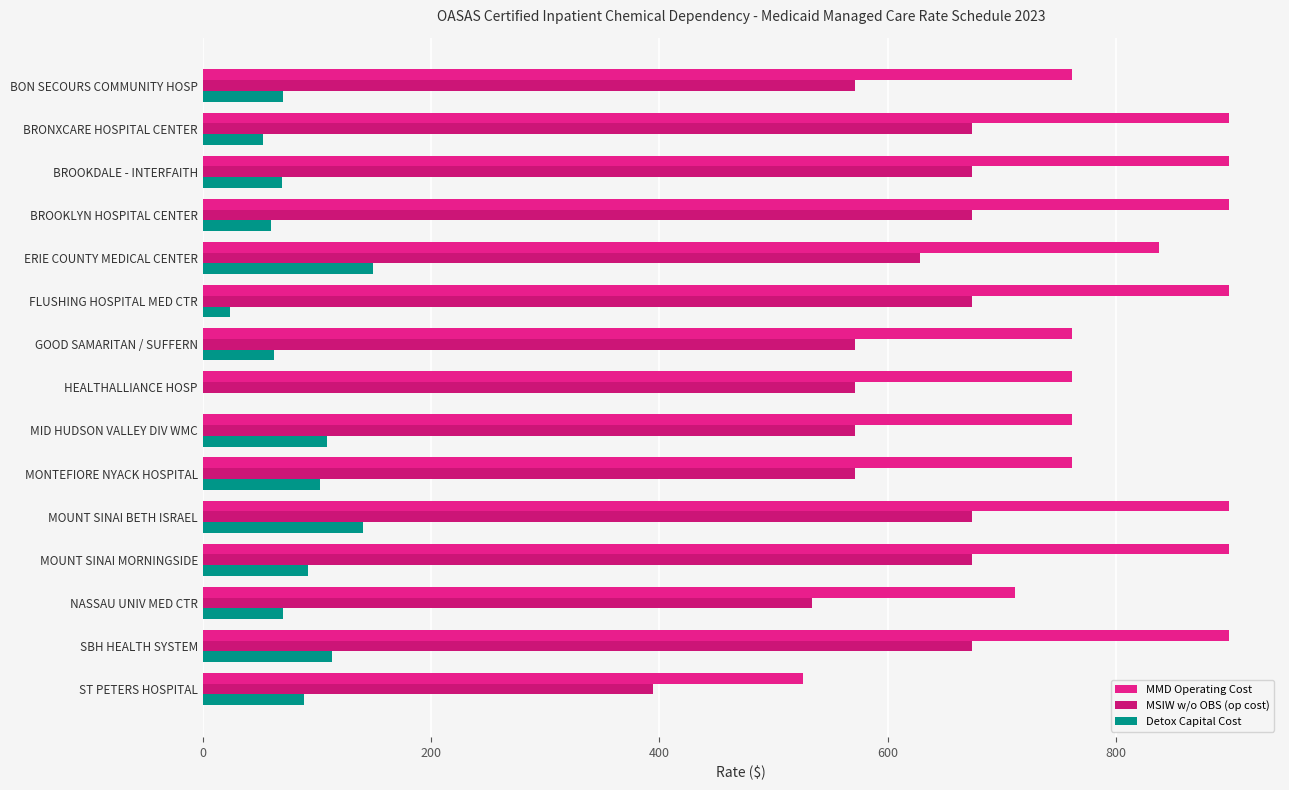

How many series are shown in this chart?

3